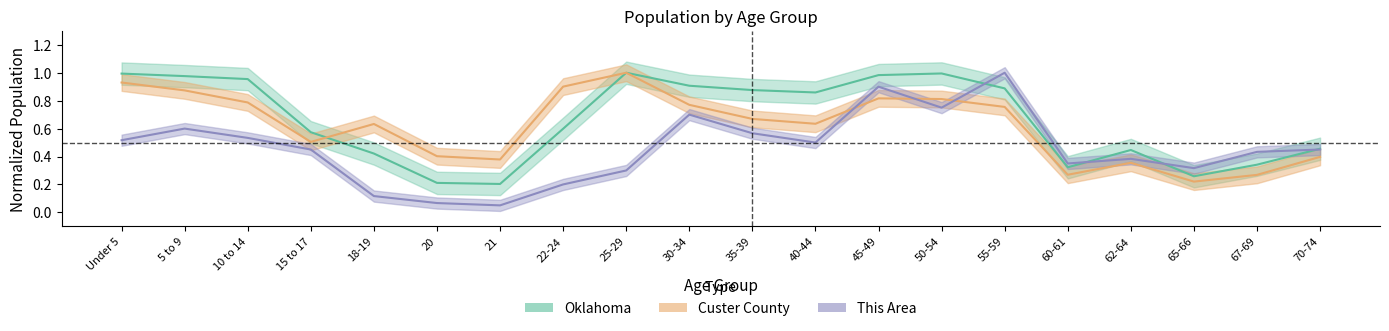

Between Under 5 and 45-49, which series saw the biggest shift?

This Area